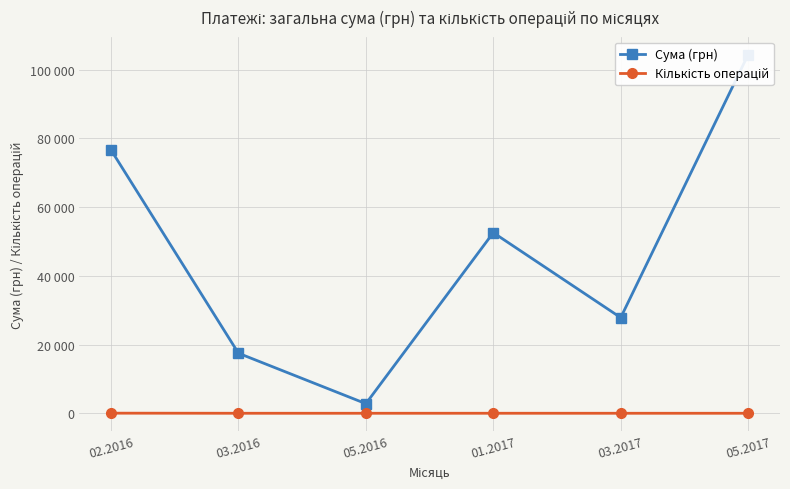

Between 03.2016 and 05.2017, which series saw the biggest shift?

Сума (грн)